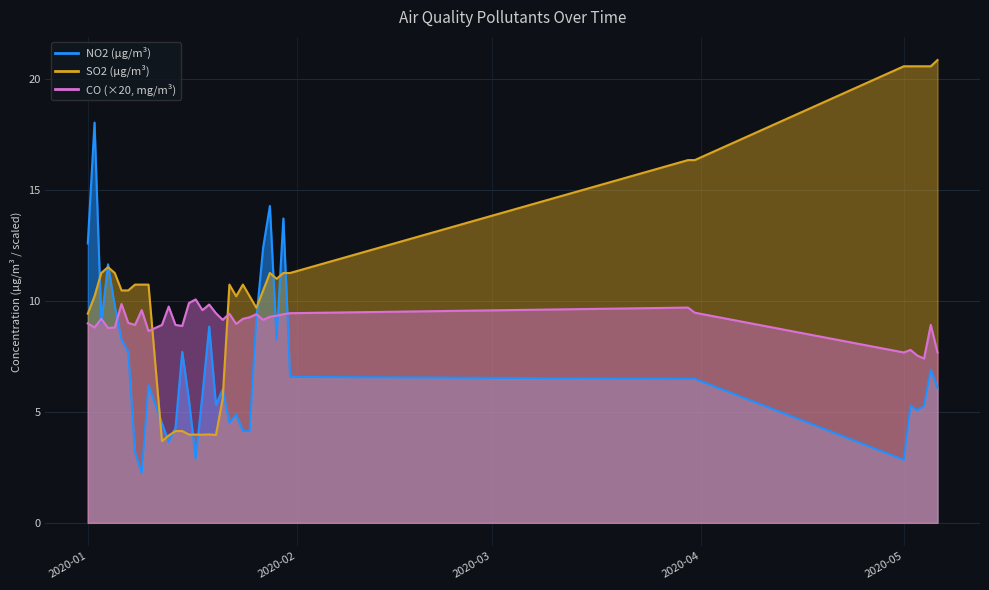

Which series has the largest range (max minus min)?

SO2